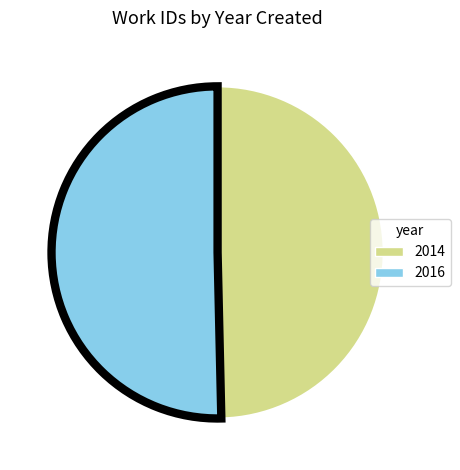

Which category has the biggest portion of the pie?

2016